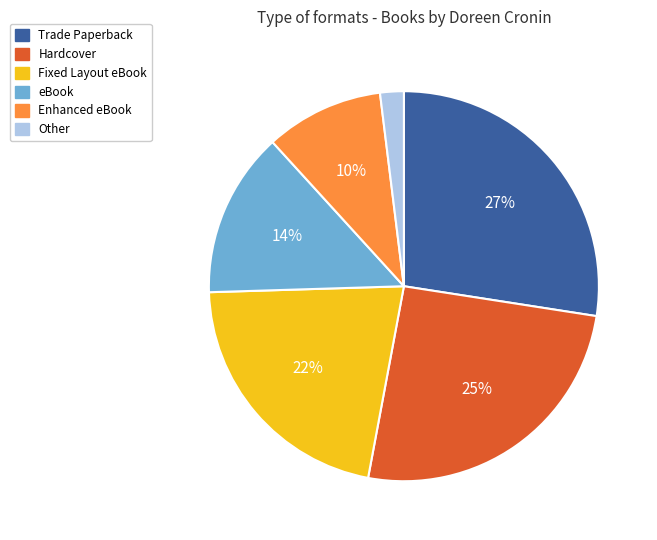

Combined, do Enhanced eBook and Hardcover account for over 50%?

No